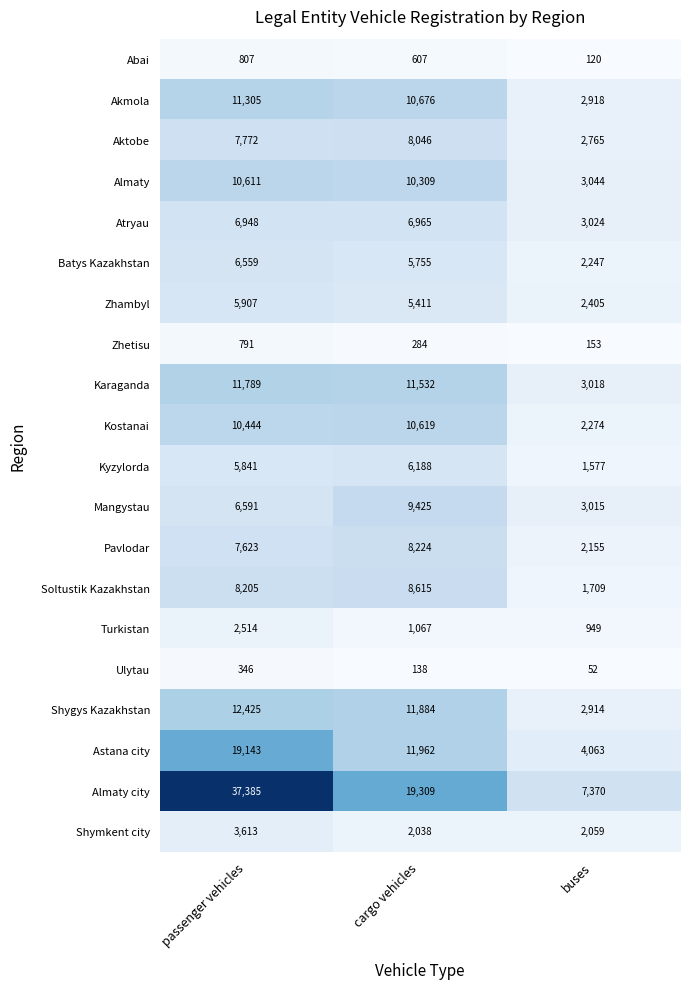

What is the sum of the Astana city values at passenger vehicles and cargo vehicles?

31105